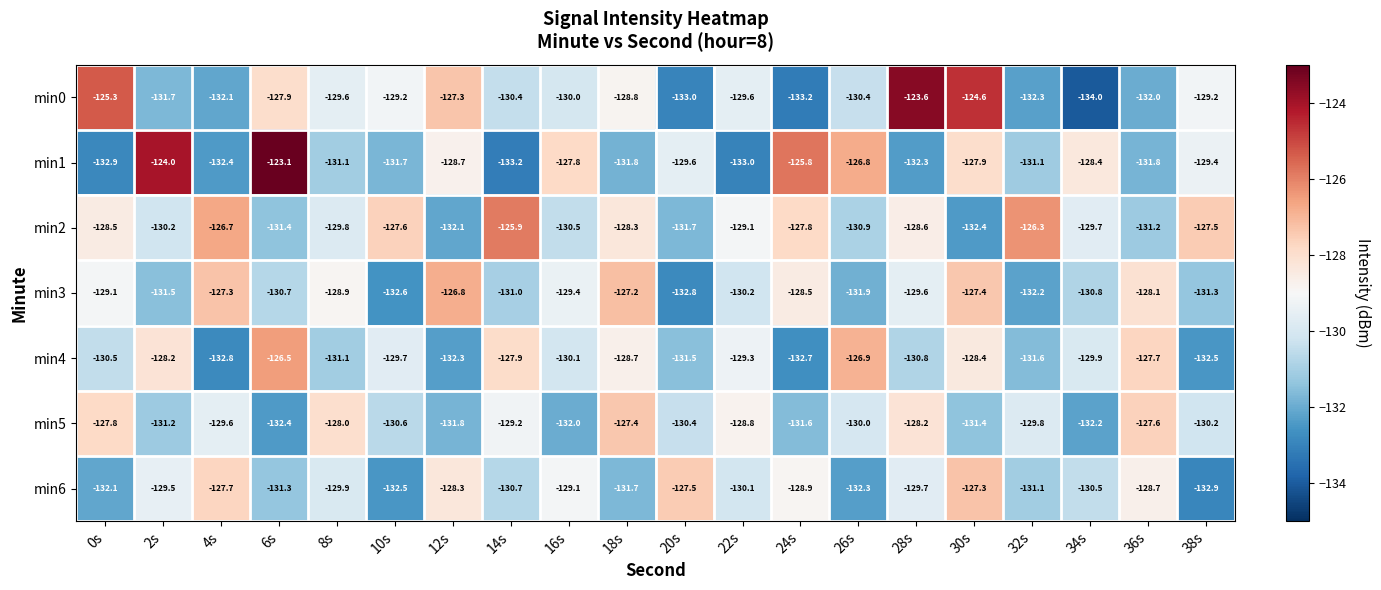

At which label does min5 first exceed -130?

0s